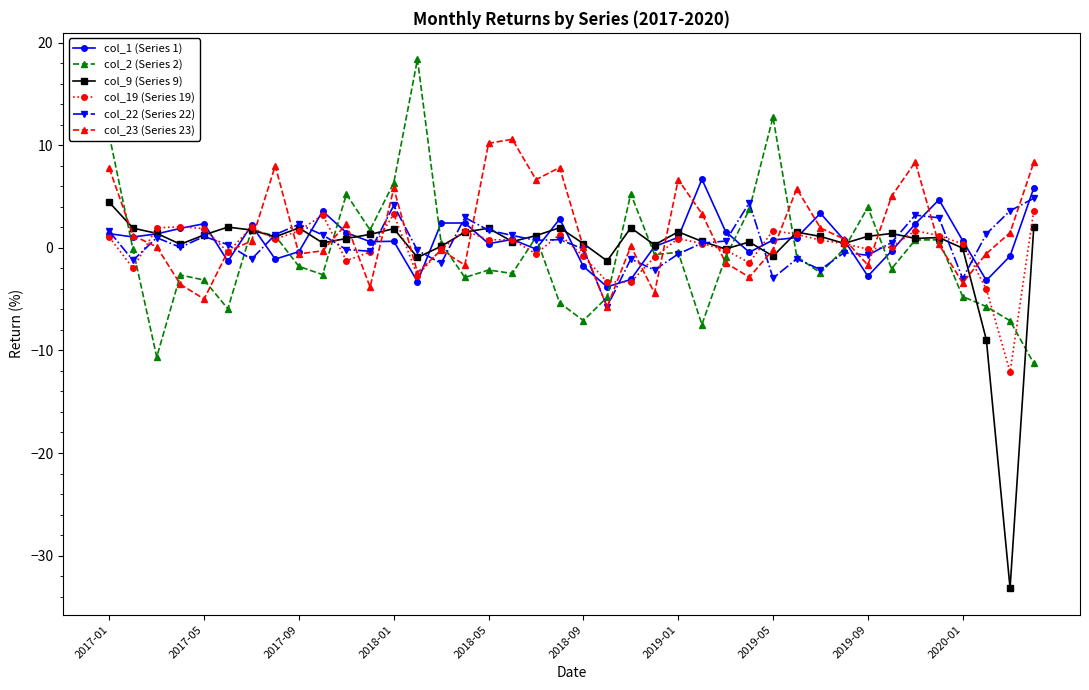

How many lines are shown in the chart?

6